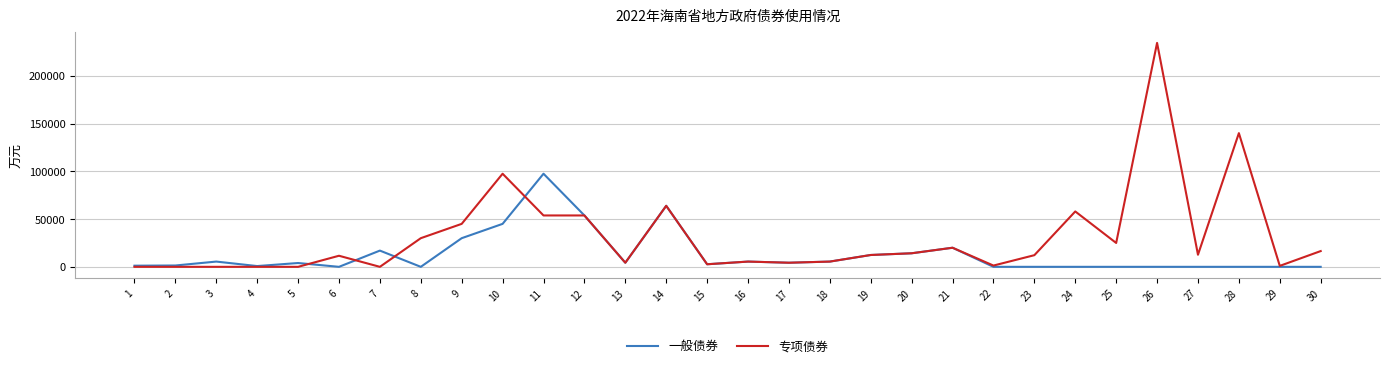

What is the greatest value displayed?

234500.0